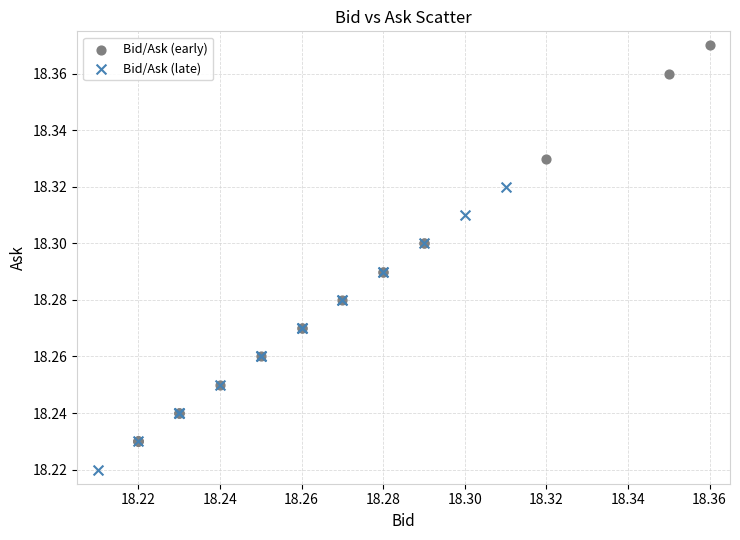

Which series has the largest Y range (max minus min)?

Bid/Ask (early)